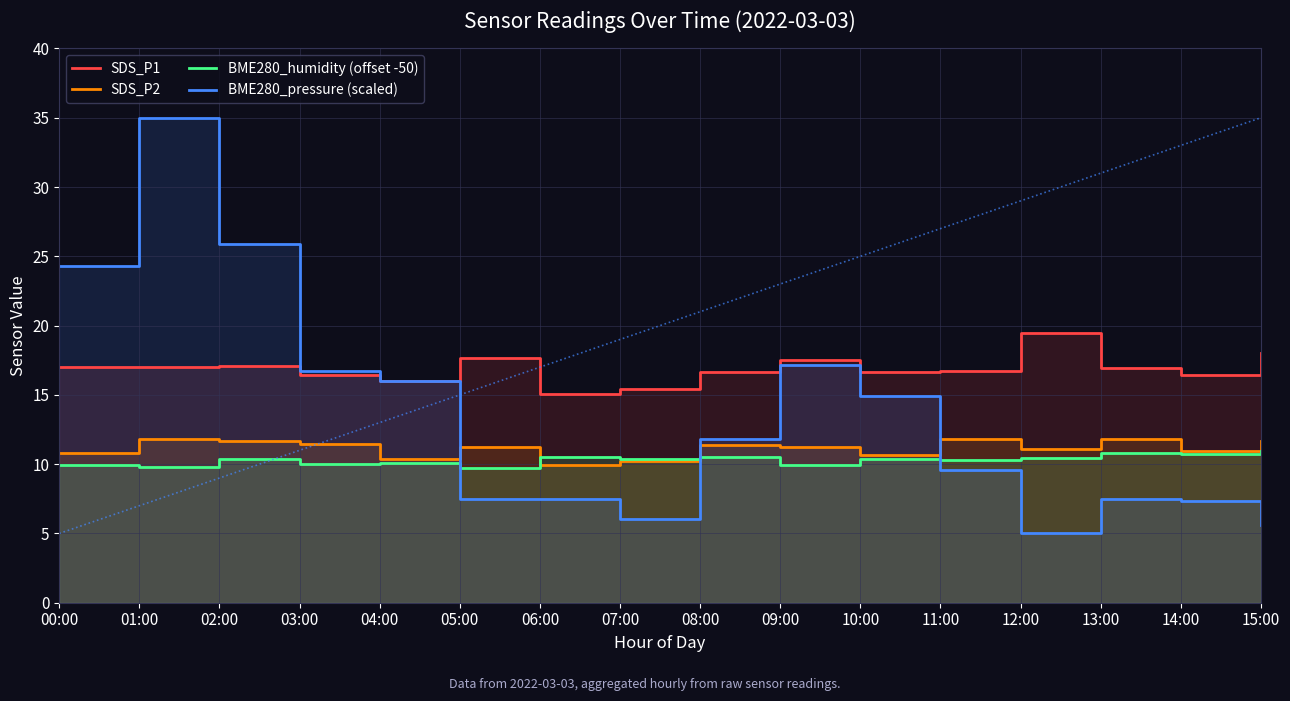

In BME280_pressure (scaled), how many points are lower than both neighbors (excluding endpoints)?

2